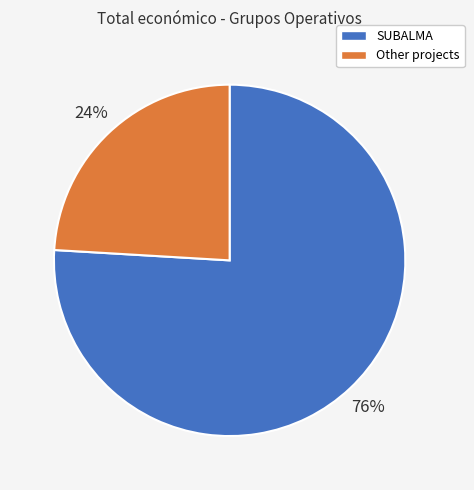

How many slices are in this pie chart?

2